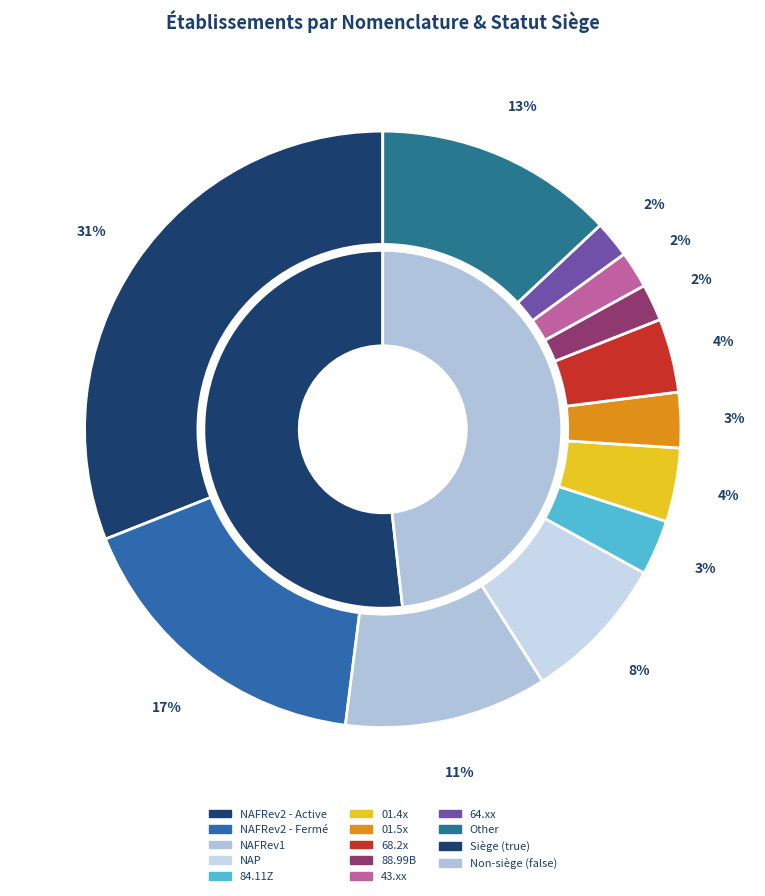

The NAP slice represents 19% of the pie. True or false?

False